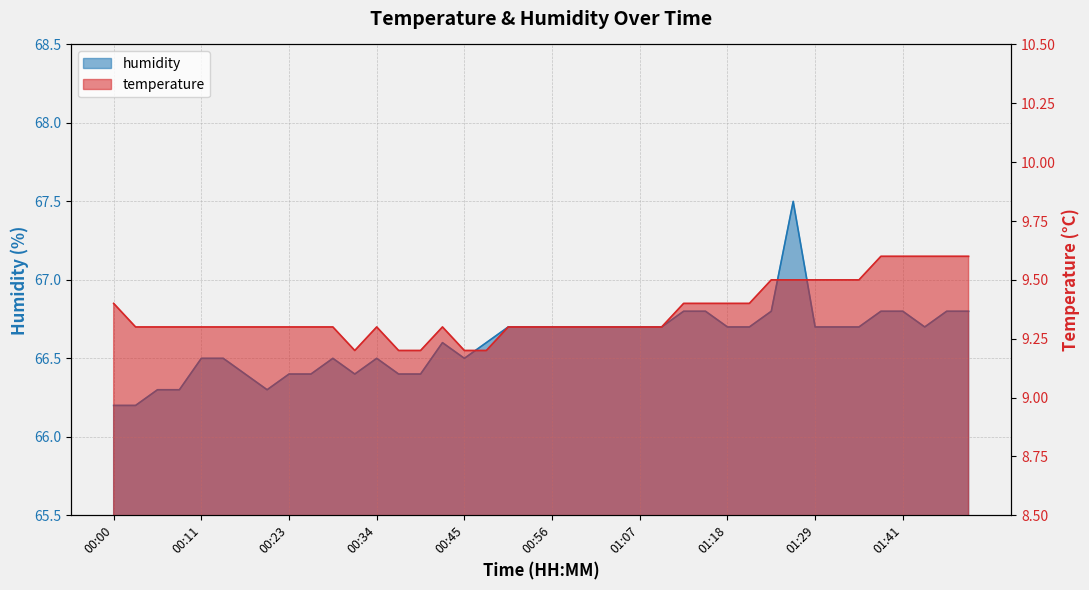

Reading left to right, list all the values displayed in this chart.

temperature: 00:00=9.4	00:03=9.3	00:05=9.3	00:08=9.3	00:11=9.3	00:14=9.3	00:17=9.3	00:20=9.3	00:23=9.3	00:25=9.3	00:28=9.3	00:31=9.2	00:34=9.3	00:37=9.2	00:39=9.2	00:42=9.3	00:45=9.2	00:48=9.2	00:51=9.3	00:53=9.3	00:56=9.3	00:59=9.3	01:02=9.3	01:05=9.3	01:07=9.3	01:10=9.3	01:13=9.4	01:16=9.4	01:18=9.4	01:21=9.4	01:24=9.5	01:27=9.5	01:29=9.5	01:32=9.5	01:35=9.5	01:38=9.6	01:41=9.6	01:43=9.6	01:46=9.6	01:49=9.6
humidity: 00:00=66.2	00:03=66.2	00:05=66.3	00:08=66.3	00:11=66.5	00:14=66.5	00:17=66.4	00:20=66.3	00:23=66.4	00:25=66.4	00:28=66.5	00:31=66.4	00:34=66.5	00:37=66.4	00:39=66.4	00:42=66.6	00:45=66.5	00:48=66.6	00:51=66.7	00:53=66.7	00:56=66.7	00:59=66.7	01:02=66.7	01:05=66.7	01:07=66.7	01:10=66.7	01:13=66.8	01:16=66.8	01:18=66.7	01:21=66.7	01:24=66.8	01:27=67.5	01:29=66.7	01:32=66.7	01:35=66.7	01:38=66.8	01:41=66.8	01:43=66.7	01:46=66.8	01:49=66.8